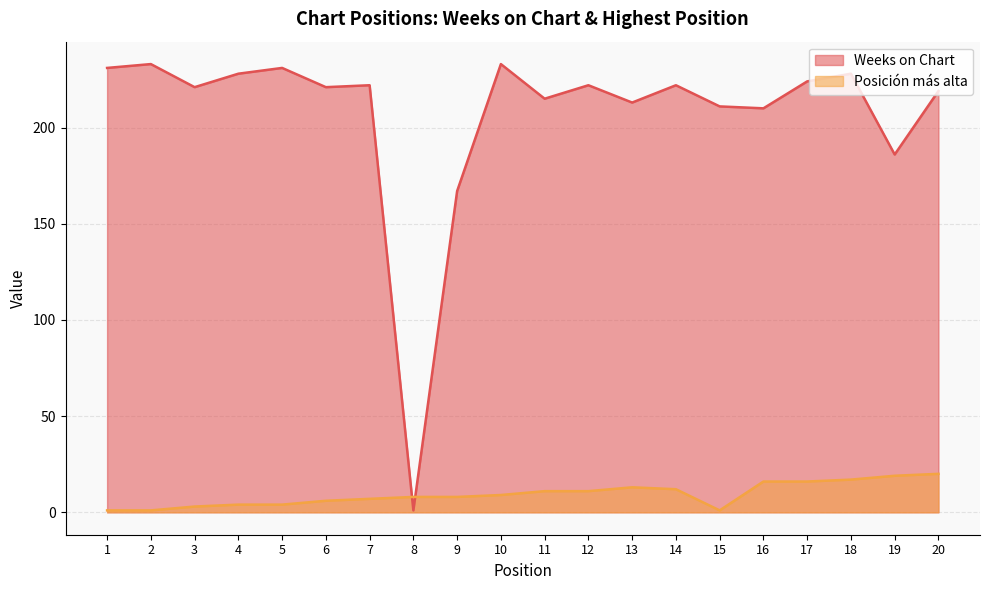

Reading left to right, what are all the values shown in this chart?

Weeks on Chart: 231	233	221	228	231	221	222	1	167	233	215	222	213	222	211	210	224	228	186	219
Posición más alta: 1	1	3	4	4	6	7	8	8	9	11	11	13	12	1	16	16	17	19	20